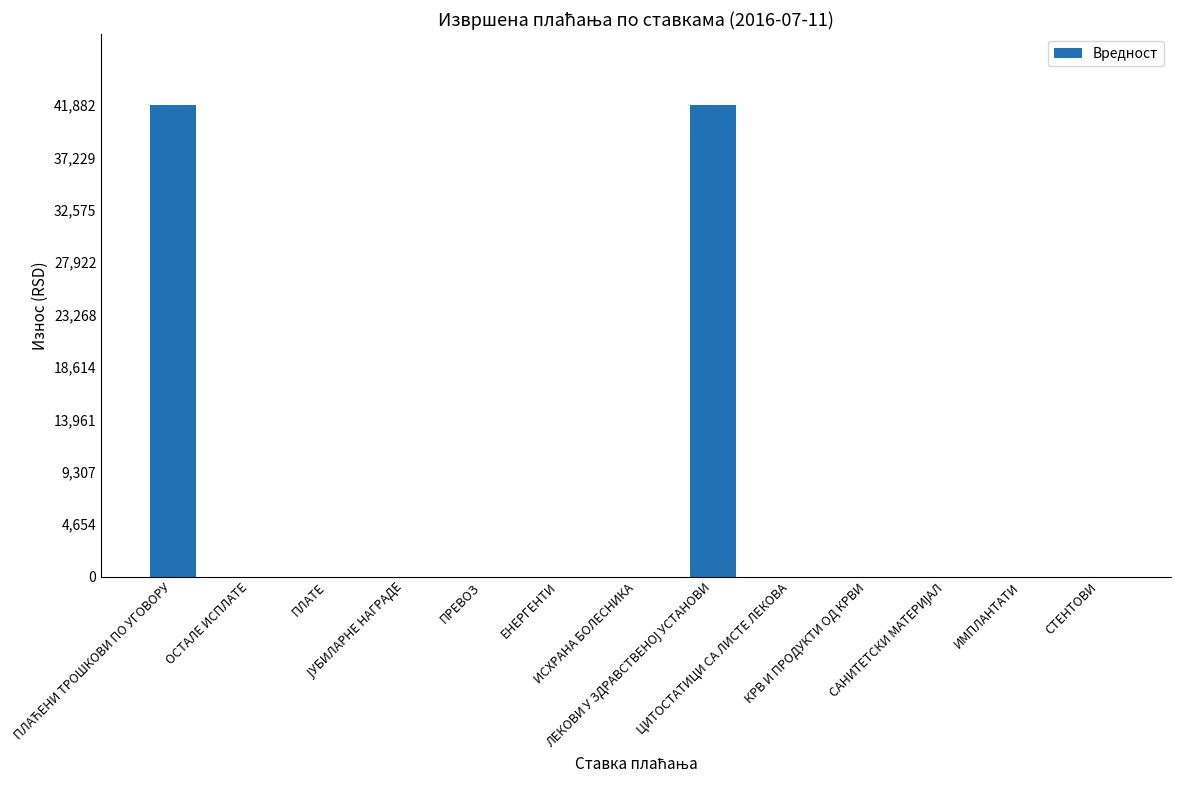

Count the number of categories in the chart.

13